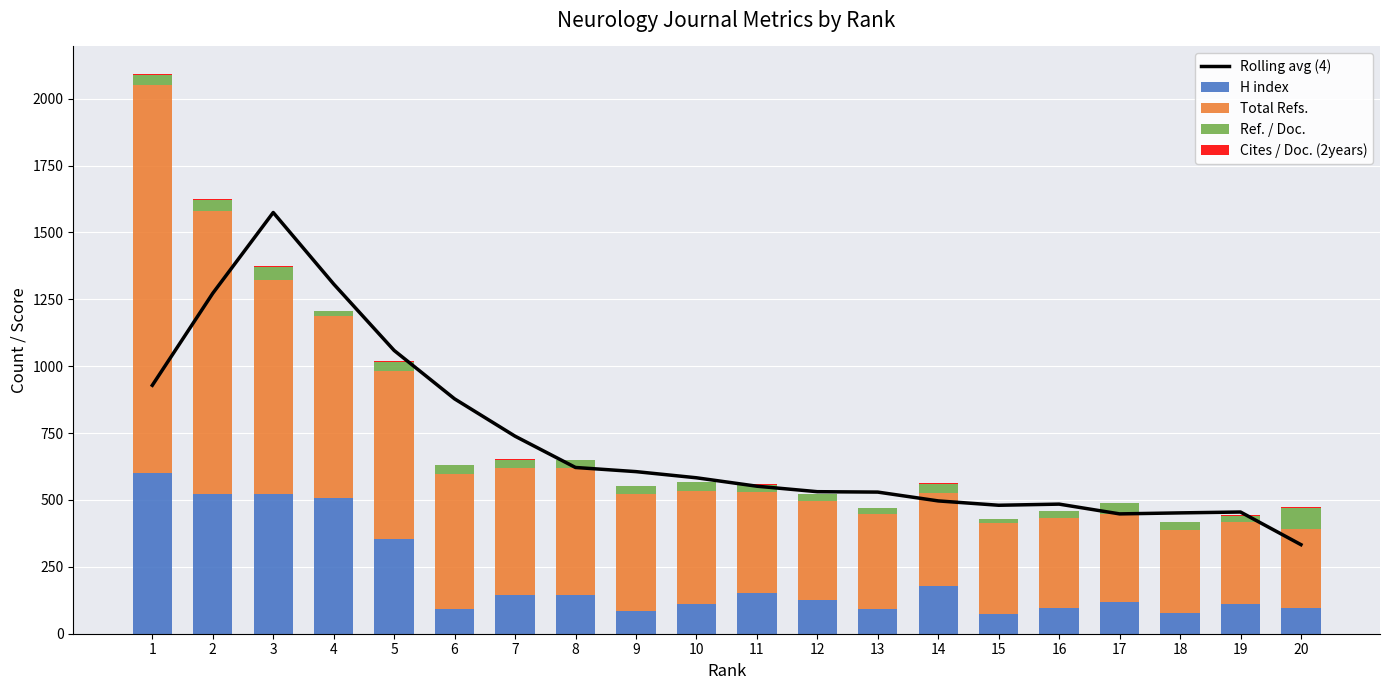

What value does the Total Refs. series have at 6?

505.0